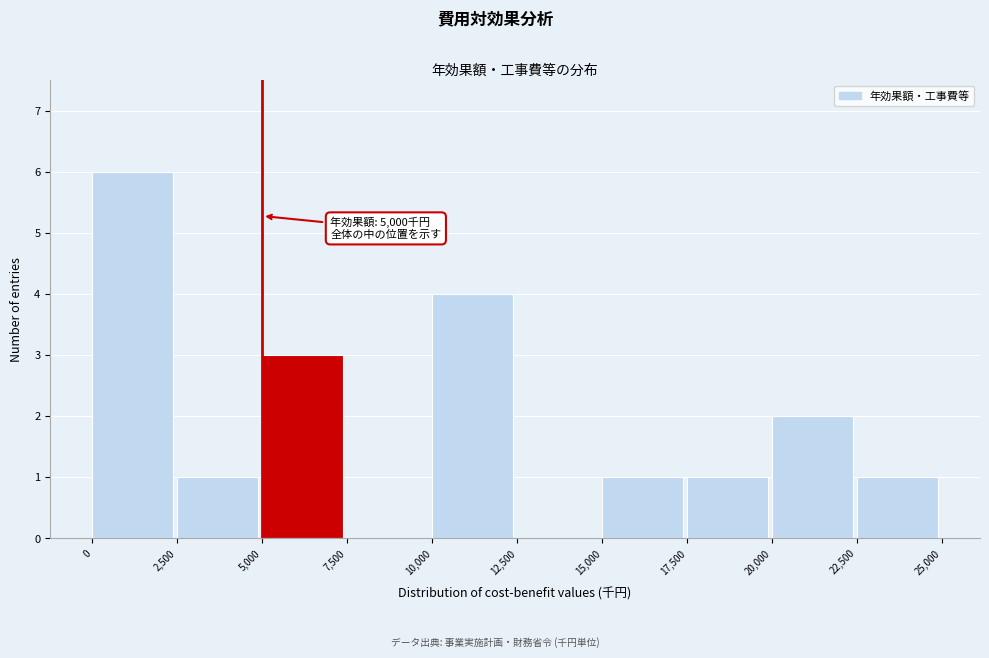

Over which range of the x-axis is the bar tallest?

0 to 2,500